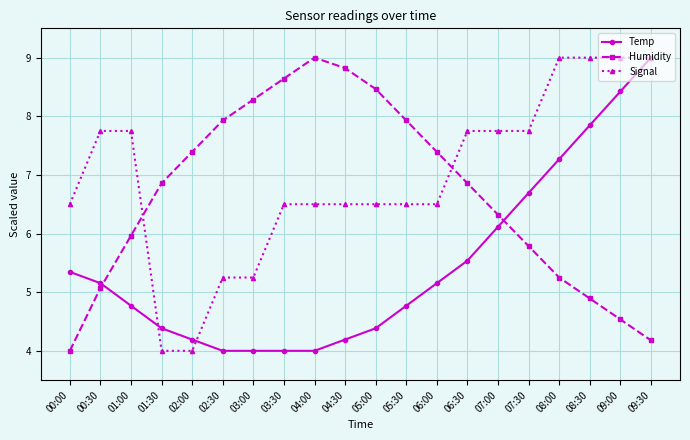

What is the minimum value shown in the chart?

4.0